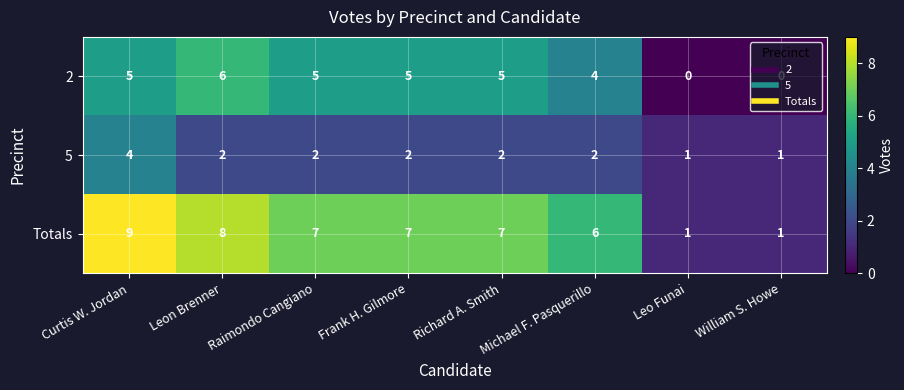

Where is Totals nearest to the value 5?

Michael F. Pasquerillo